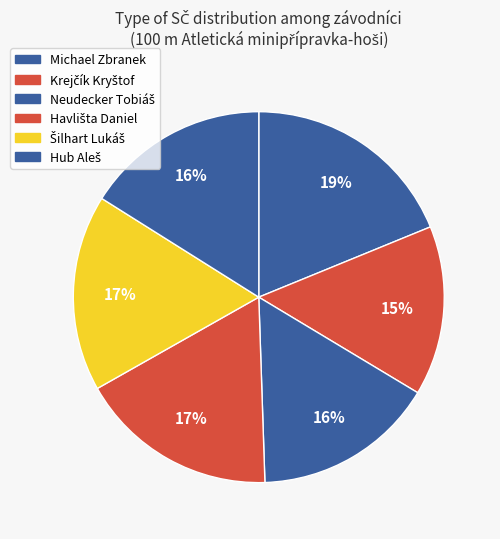

To the nearest percent, what percentage of the pie is Havlišta Daniel?

17%